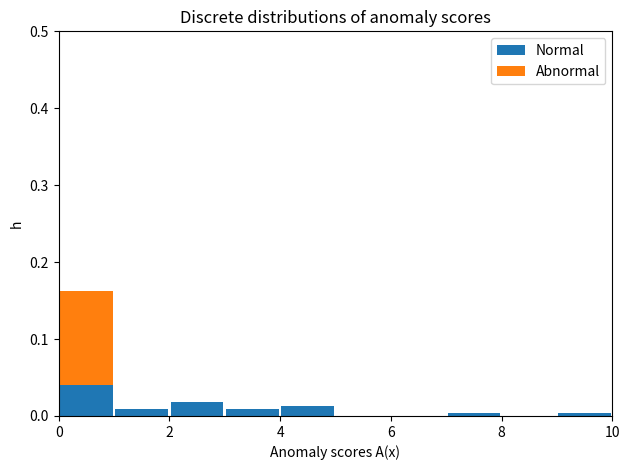

Reading left to right, transcribe this chart: for each stacked bar, give the range it covers on the x-axis and its total height. The values are not printed on the chart, so give them approximately, as read against the axis.

0 to 1: 0.16
1 to 2: under 0.01
2 to 3: 0.02
3 to 4: under 0.01
4 to 5: 0.01
5 to 6: 0
6 to 7: 0
7 to 8: under 0.01
8 to 9: 0
9 to 10: under 0.01